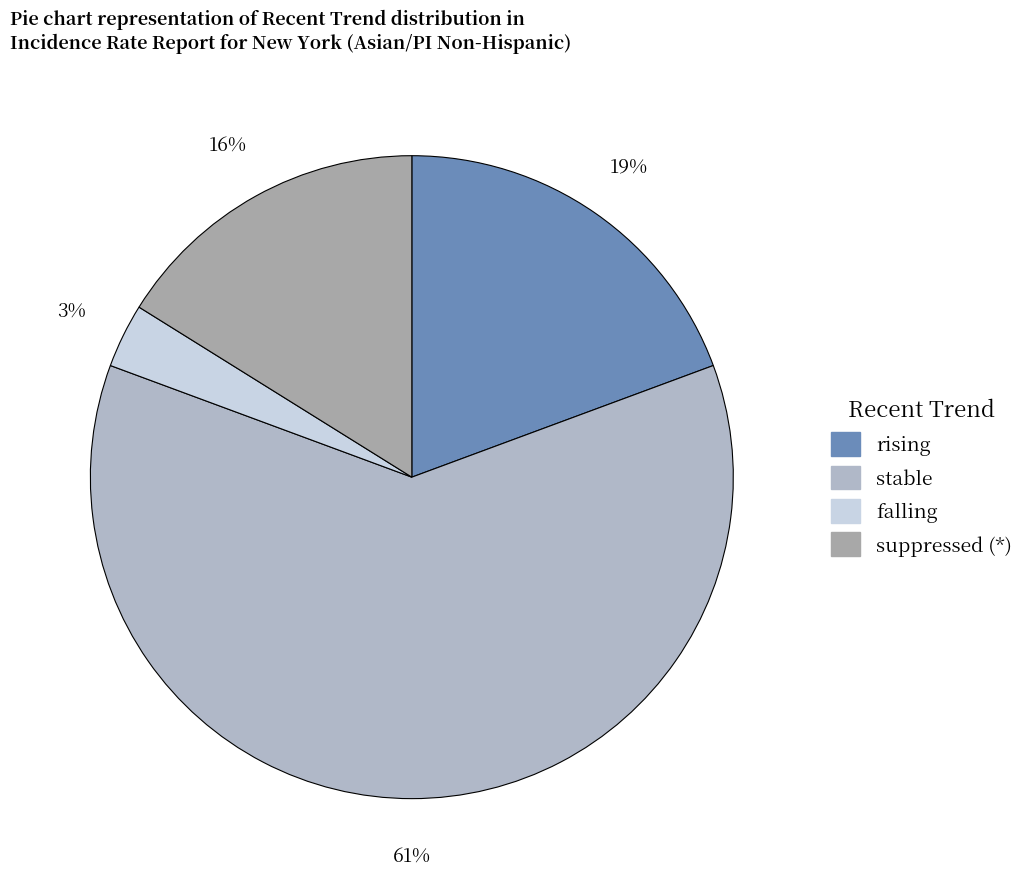

To the nearest percent, what is the combined percentage of falling and stable?

65%